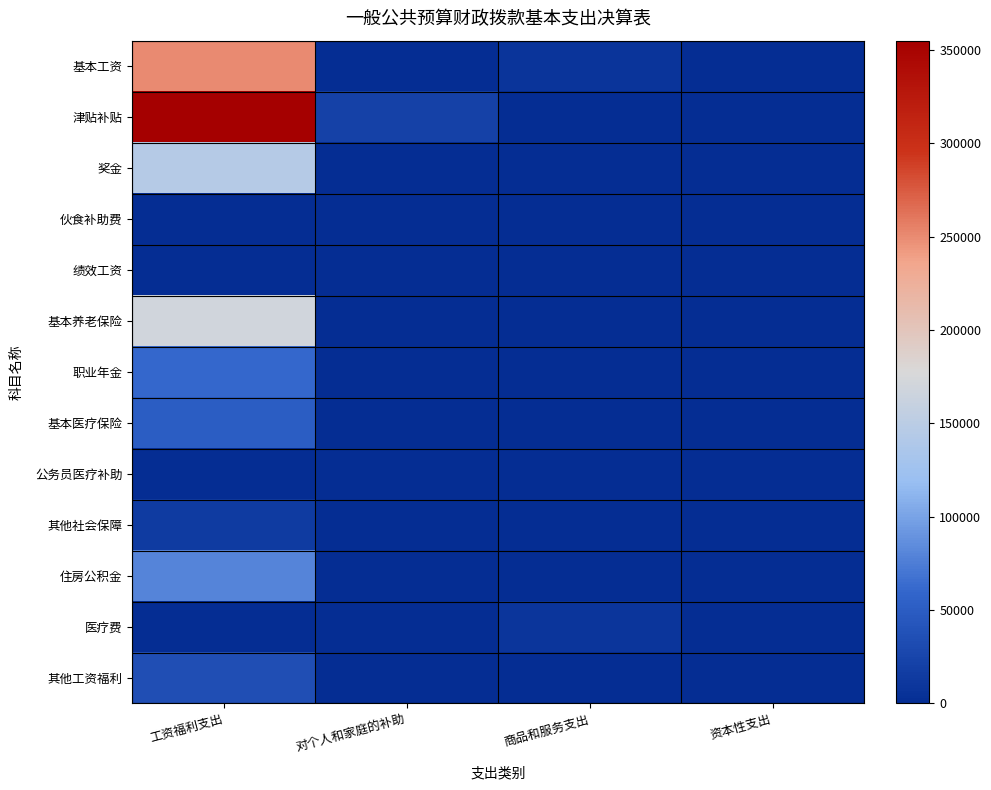

What is the spread (max minus min) of values at 对个人和家庭的补助?

21983.4